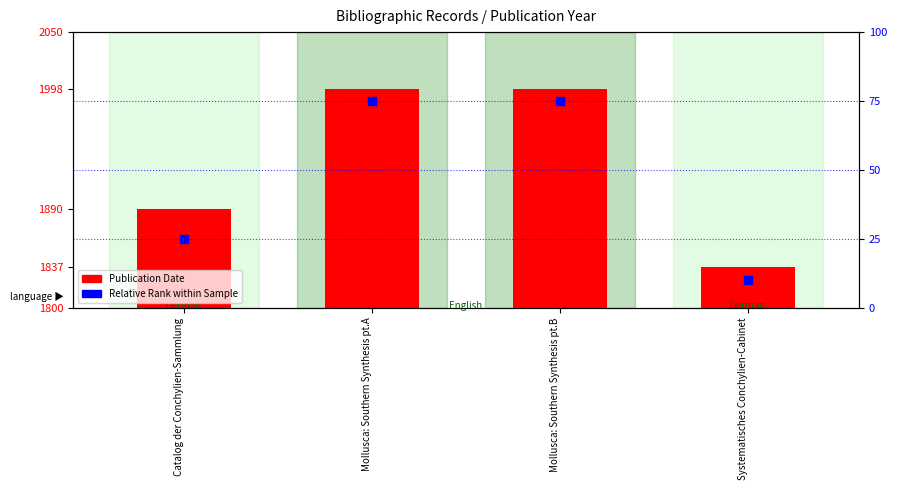

What are all the series names shown in the legend?

Publication Date, Relative Rank within Sample